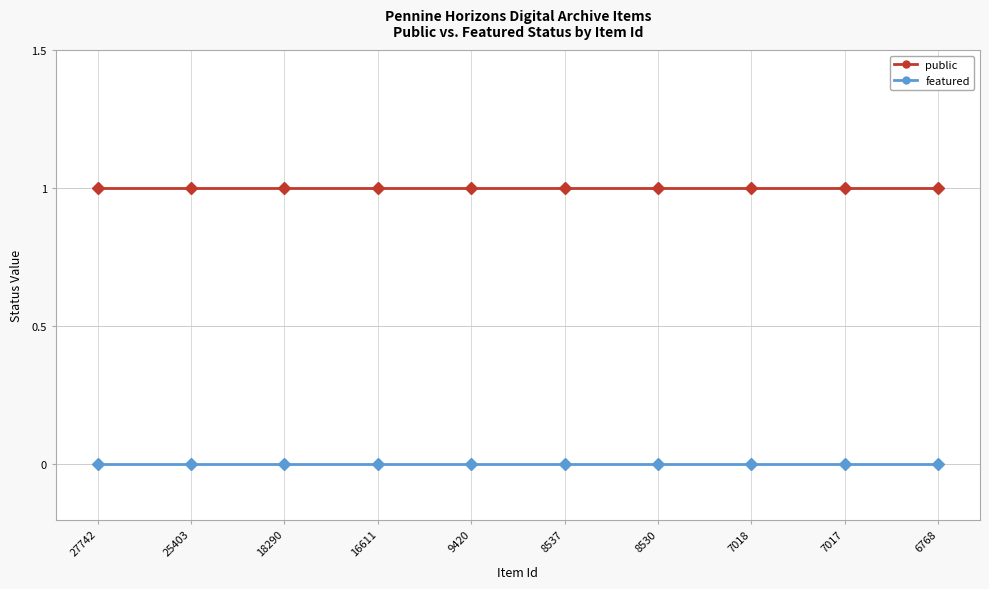

True or false: featured and public cross at least once.

False